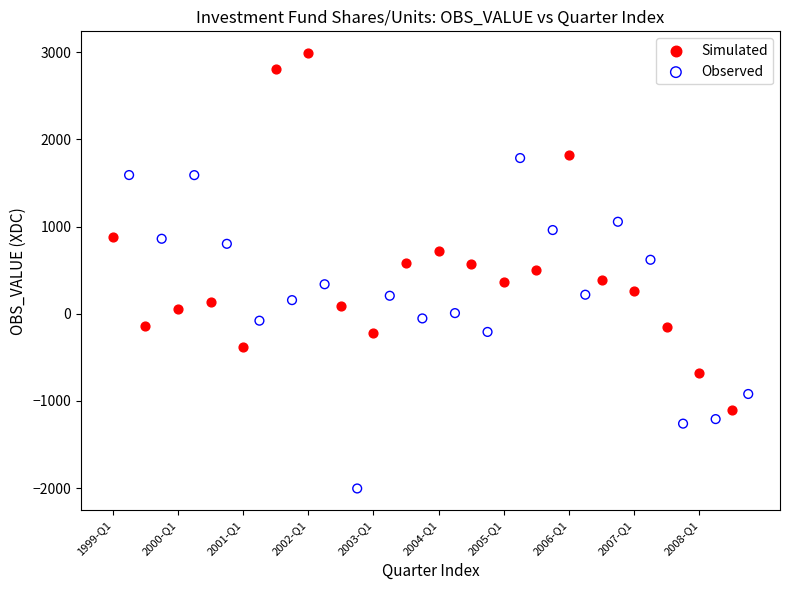

Which series reaches the maximum Y coordinate?

Simulated